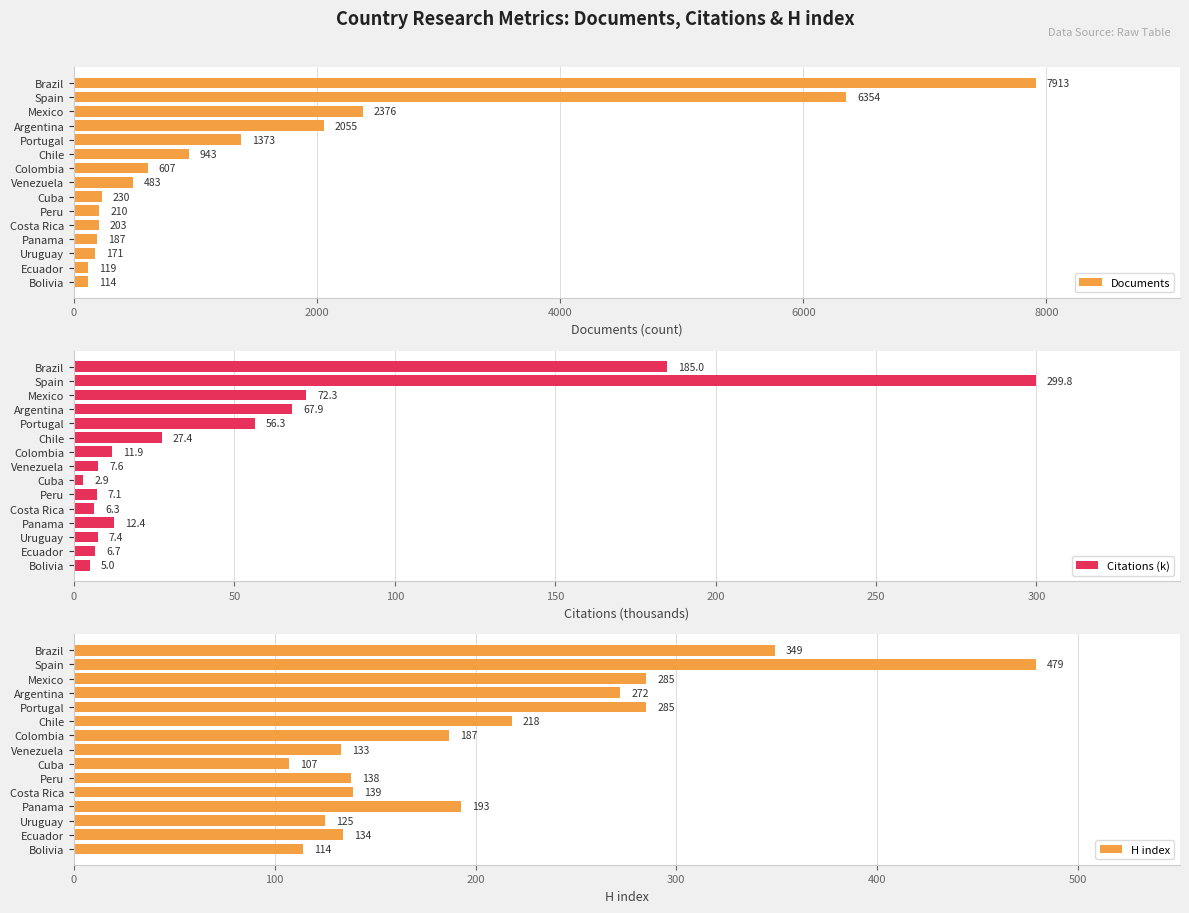

List the labels in order of Citations (k) value, largest first.

Spain, Brazil, Mexico, Argentina, Portugal, Chile, Panama, Colombia, Venezuela, Uruguay, Peru, Ecuador, Costa Rica, Bolivia, Cuba